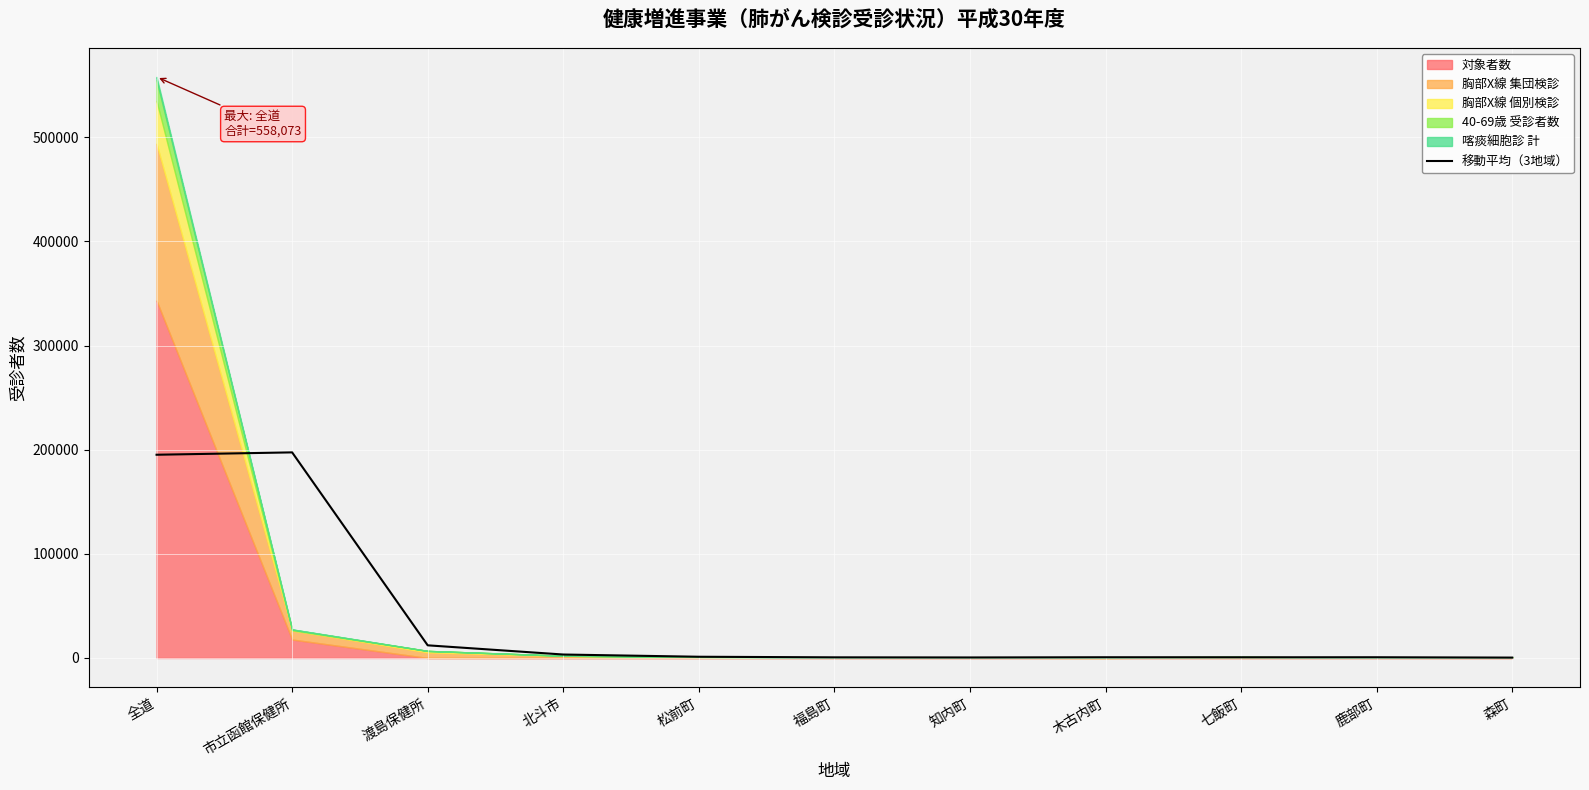

What is the maximum value for 移動平均（3地域）?

197453.7